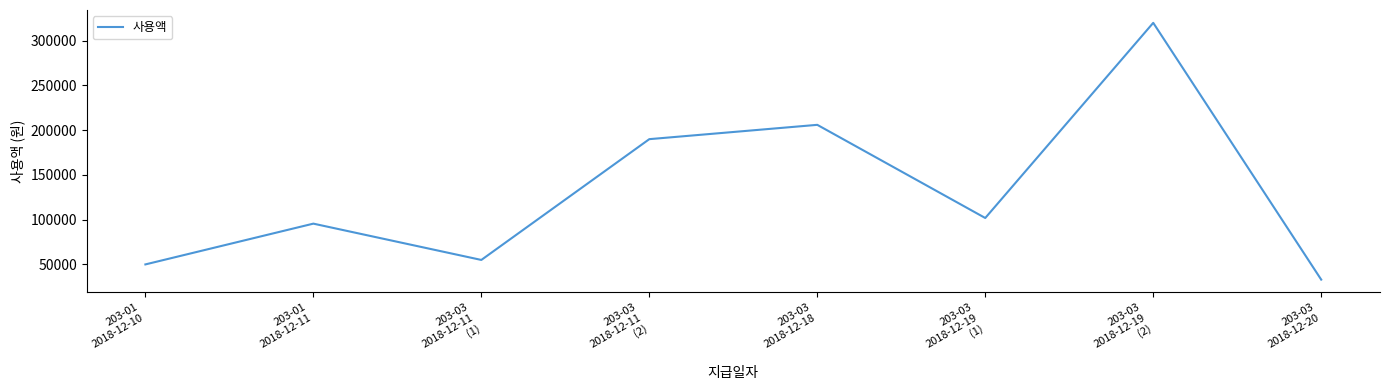

What is the difference between the maximum and minimum values?

287000